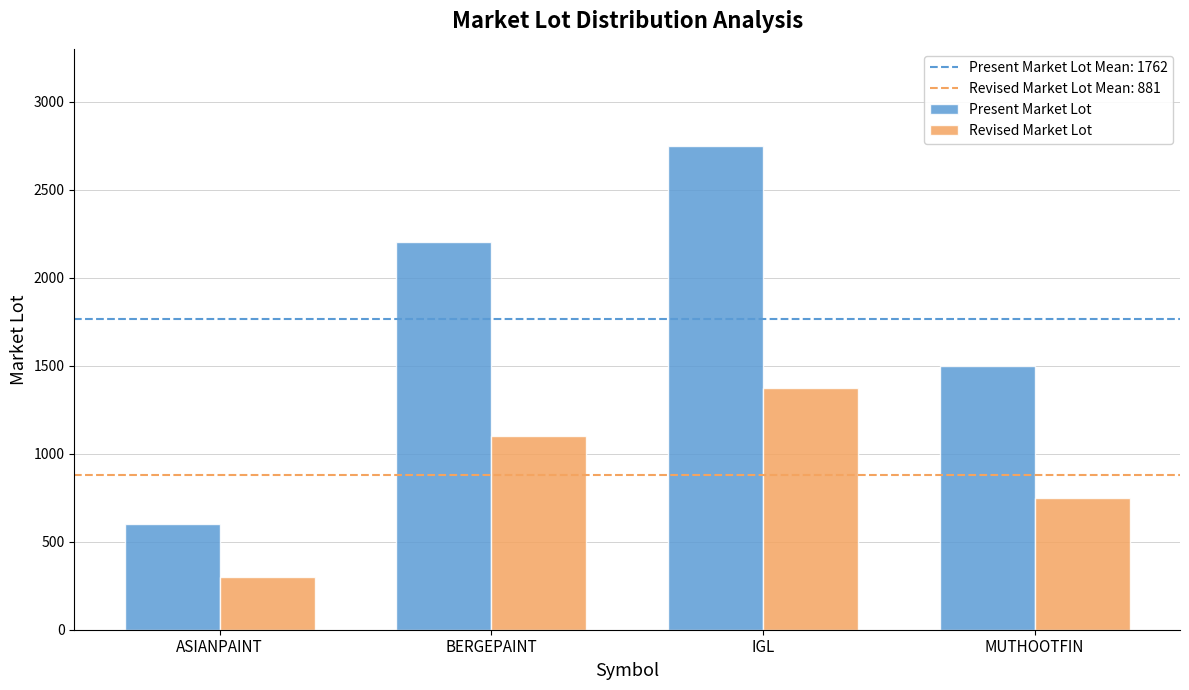

Which series changed the most between BERGEPAINT and MUTHOOTFIN?

Present Market Lot